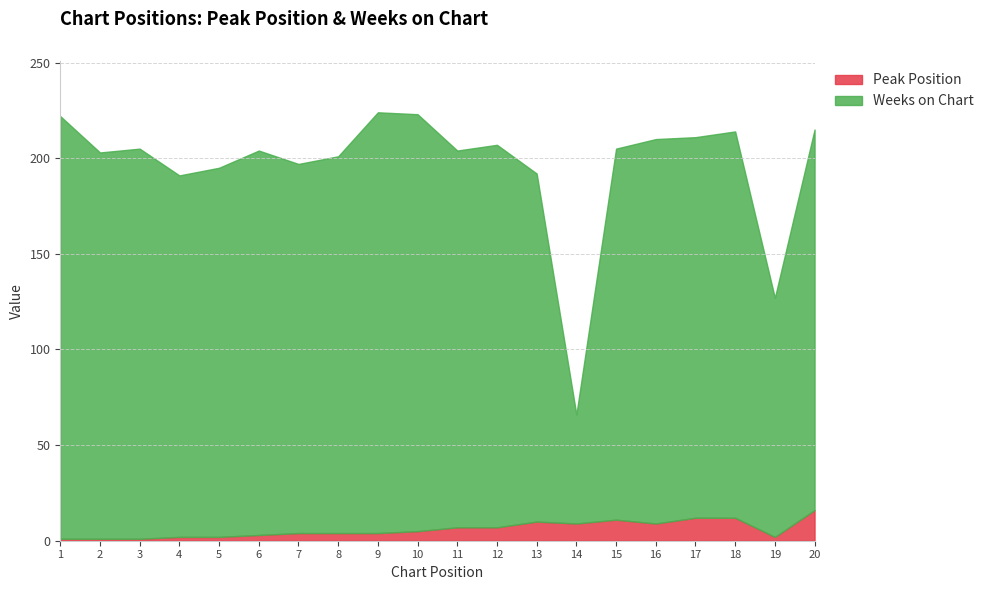

Reading right to left, what are all the values shown in this chart?

Peak Position: 20=16	19=2	18=12	17=12	16=9	15=11	14=9	13=10	12=7	11=7	10=5	9=4	8=4	7=4	6=3	5=2	4=2	3=1	2=1	1=1
Weeks on Chart: 20=199	19=125	18=202	17=199	16=201	15=194	14=57	13=182	12=200	11=197	10=218	9=220	8=197	7=193	6=201	5=193	4=189	3=204	2=202	1=221